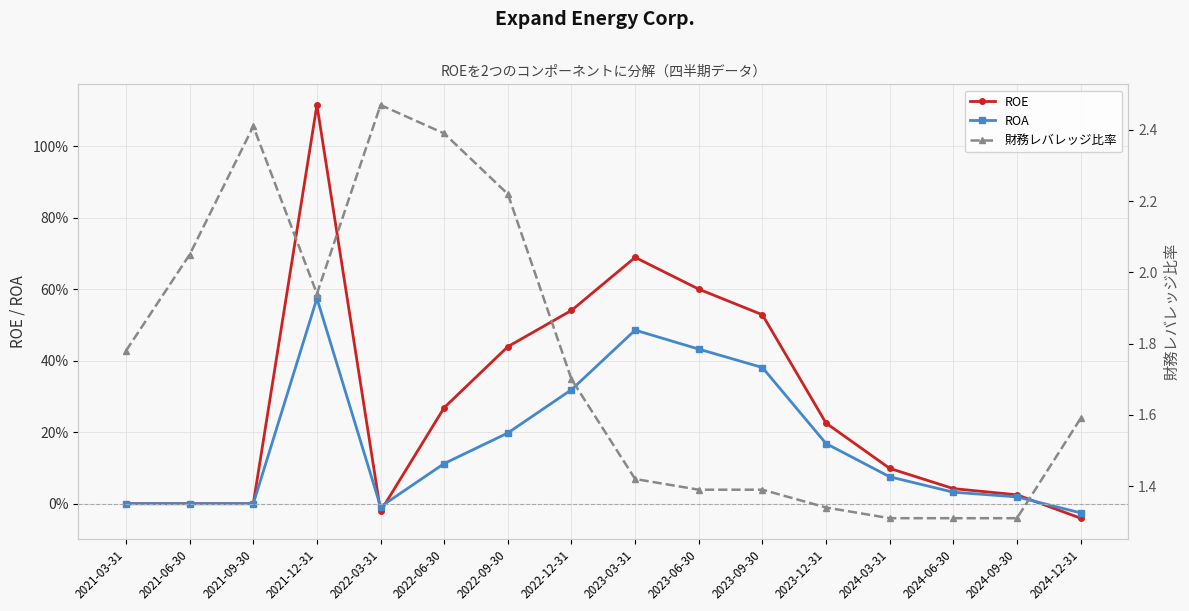

In ROE, how many points are lower than both neighbors (excluding endpoints)?

1